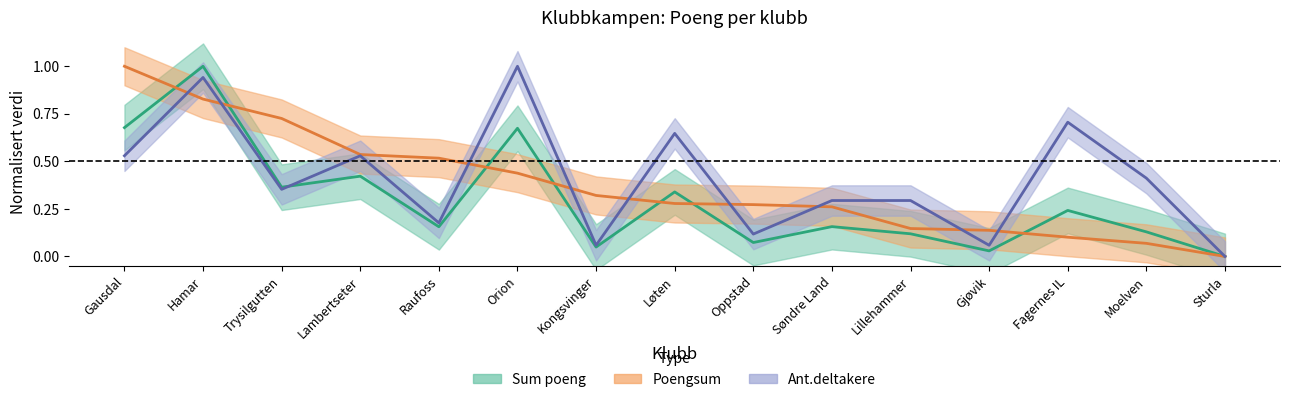

What is the label of the 5th point from the left?

Raufoss